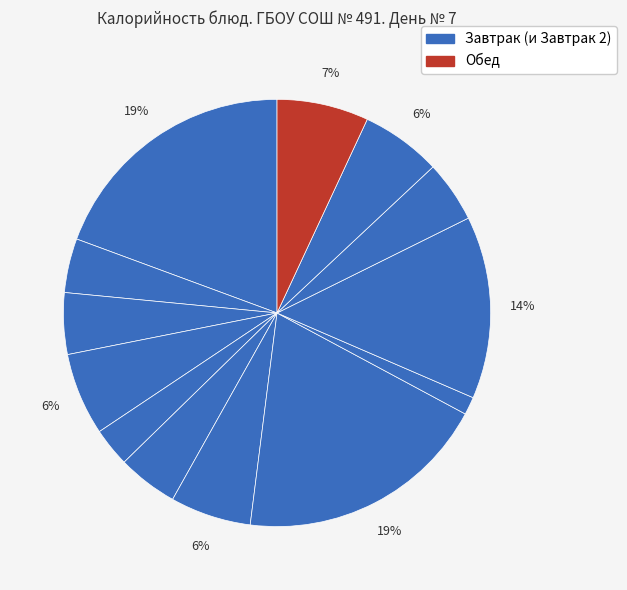

How many segments does this pie chart have?

13